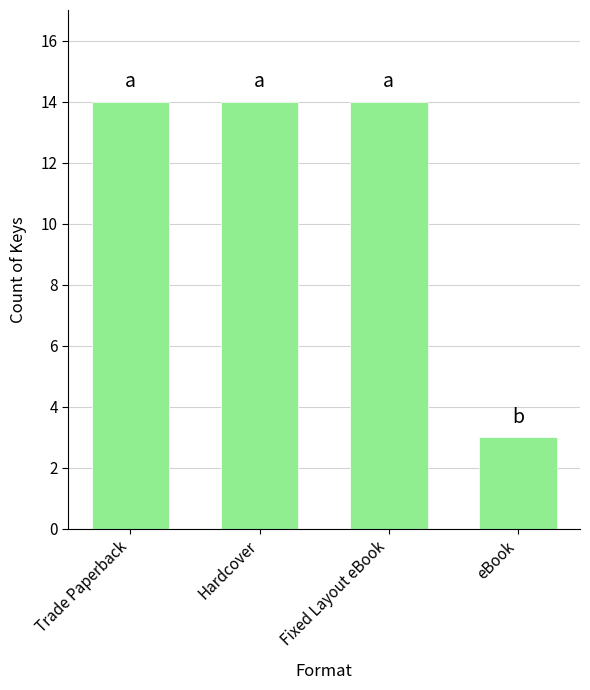

What is the sum of the values at eBook and Fixed Layout eBook?

17